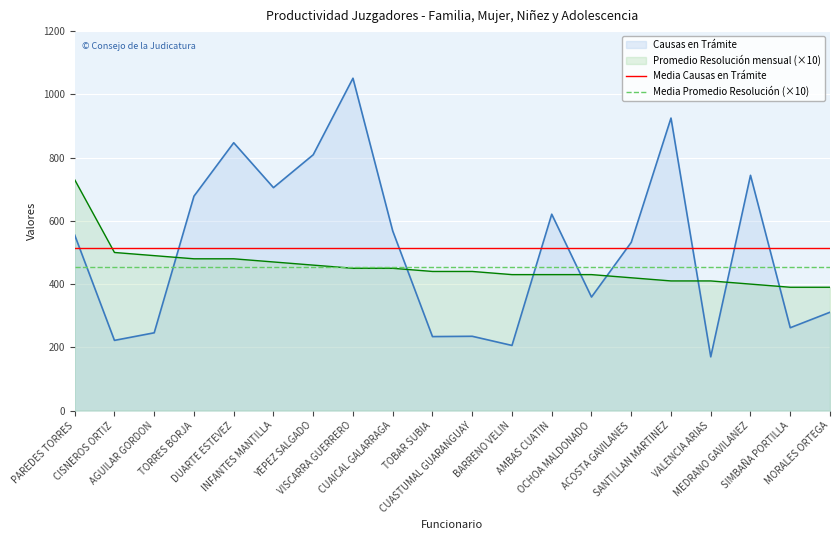

What is the label of the 3rd point from the left?

AGUILAR GORDON